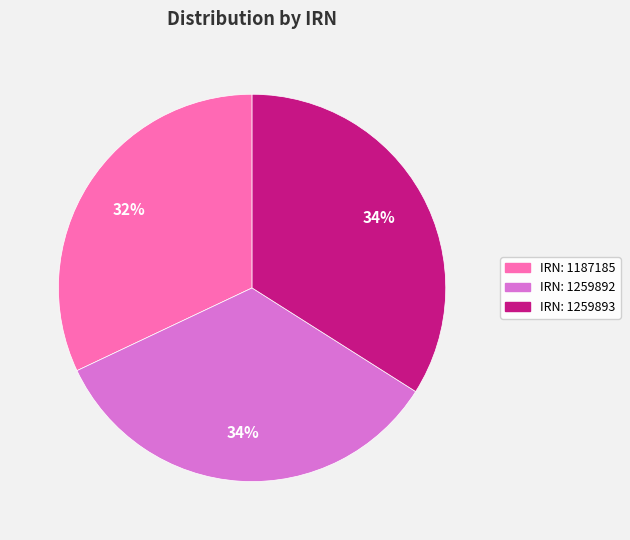

Which has a higher value, IRN: 1187185 or IRN: 1259892?

IRN: 1259892